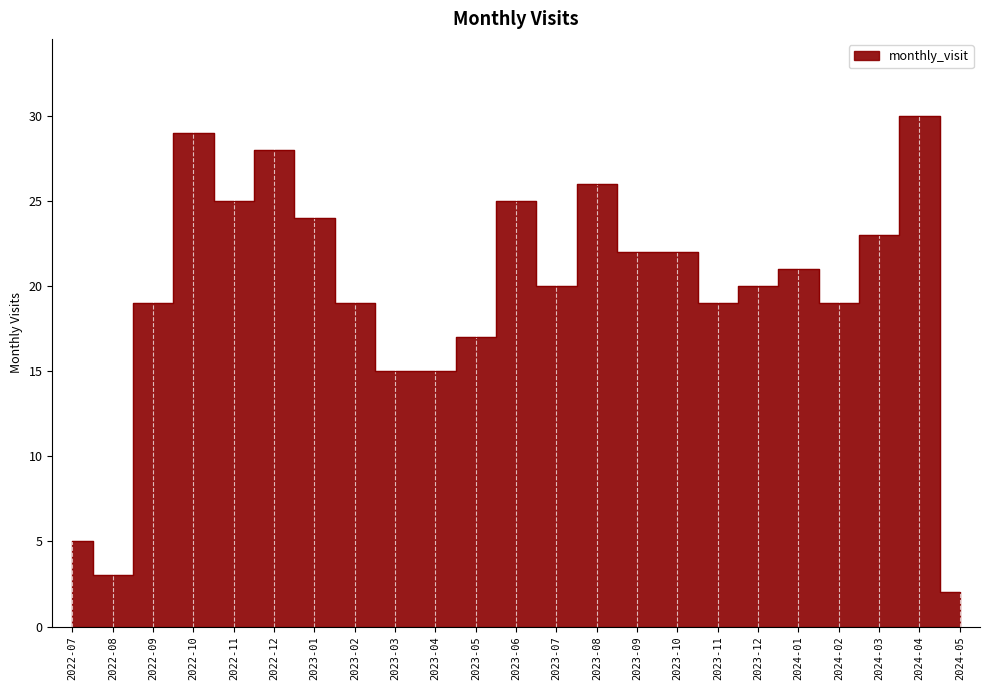

Count the number of values greater than 20.

11